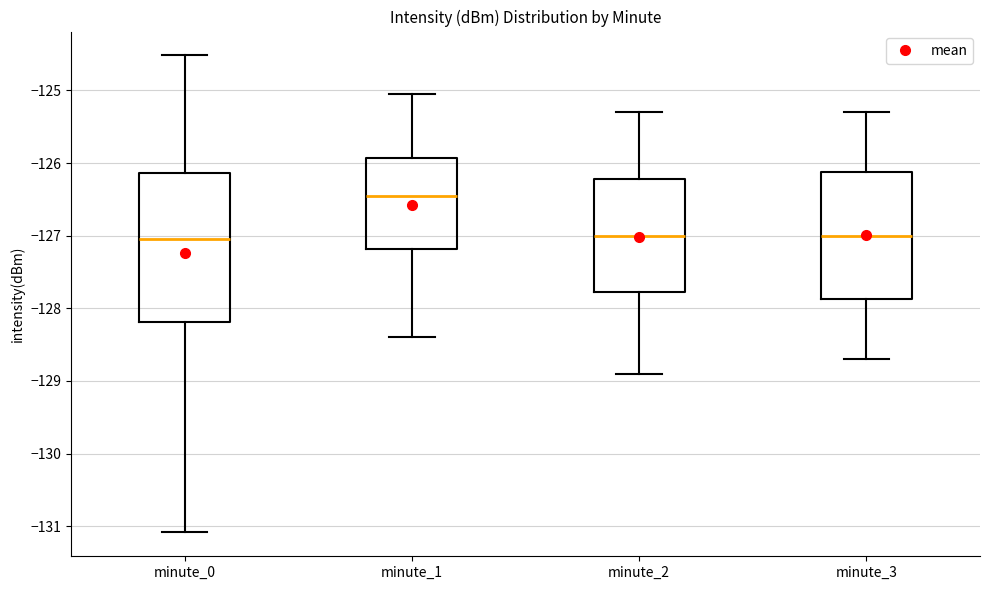

Reading left to right, read every box against the y-axis: the position of its median line, the range the box covers, and the ends of its whiskers. The values are not printed on the chart, so give them approximately, as read against the axis.

minute_0: median -127.0, box -128.2 to -126.1, whiskers -131.1 to -124.5
minute_1: median -126.4, box -127.2 to -125.9, whiskers -128.4 to -125.1
minute_2: median -127.0, box -127.8 to -126.2, whiskers -128.9 to -125.3
minute_3: median -127.0, box -127.9 to -126.1, whiskers -128.7 to -125.3